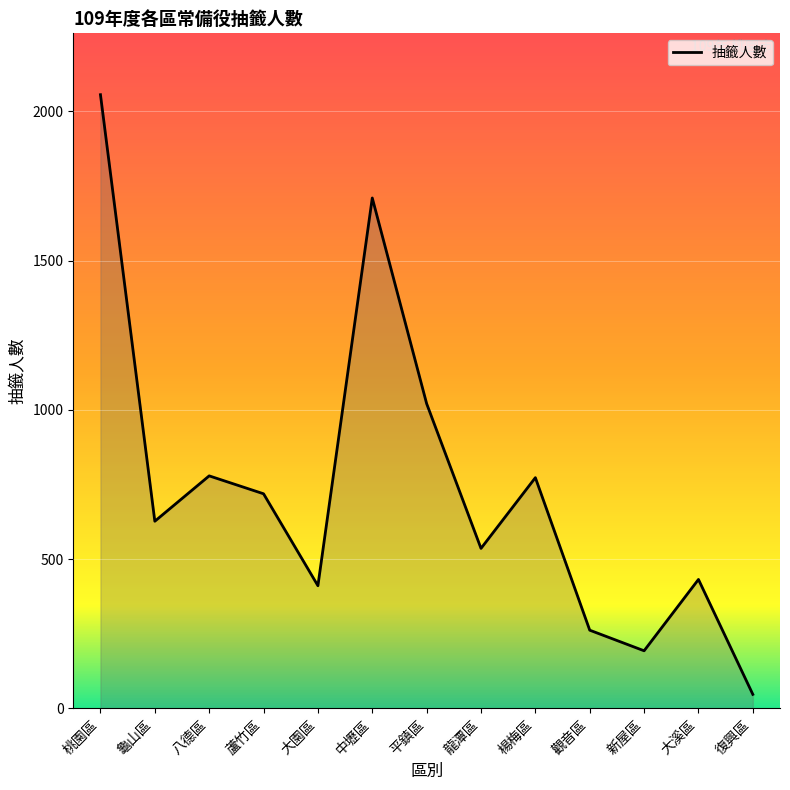

Does the chart display data point markers on the line(s)?

No